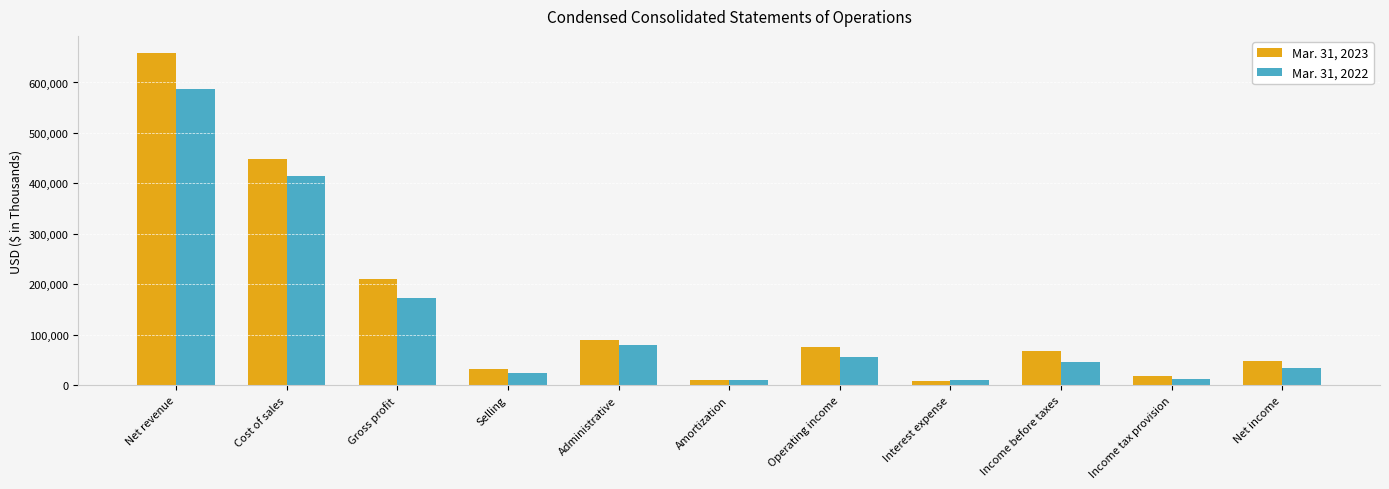

What is the maximum value for Mar. 31, 2023?

659309